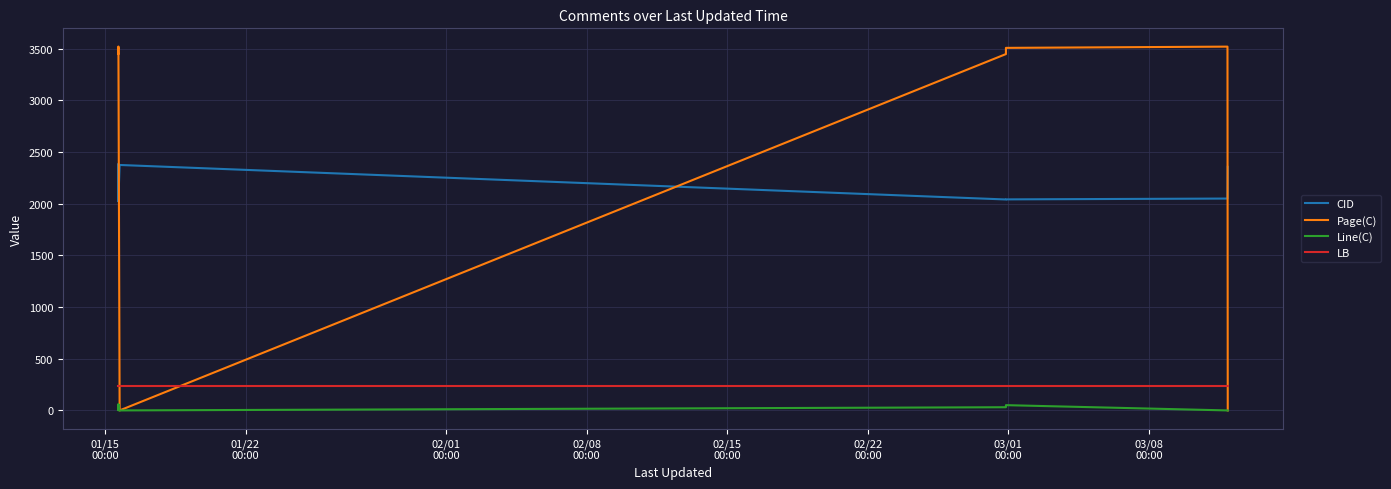

Which series has the widest spread of values?

Page(C)